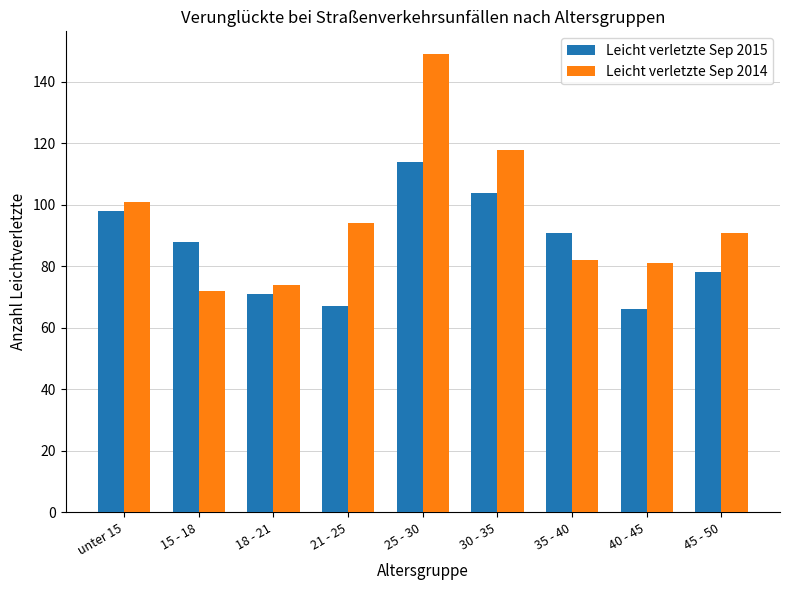

Read the Leicht verletzte Sep 2015 value at 18 - 21.

71